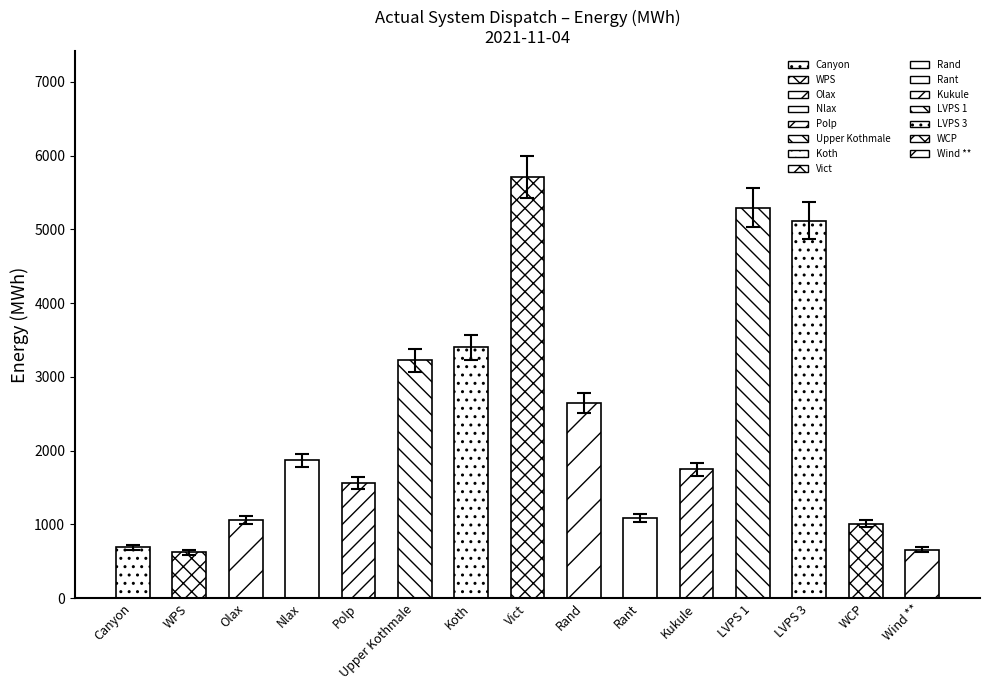

At which category does the chart reach its minimum across all series?

WPS